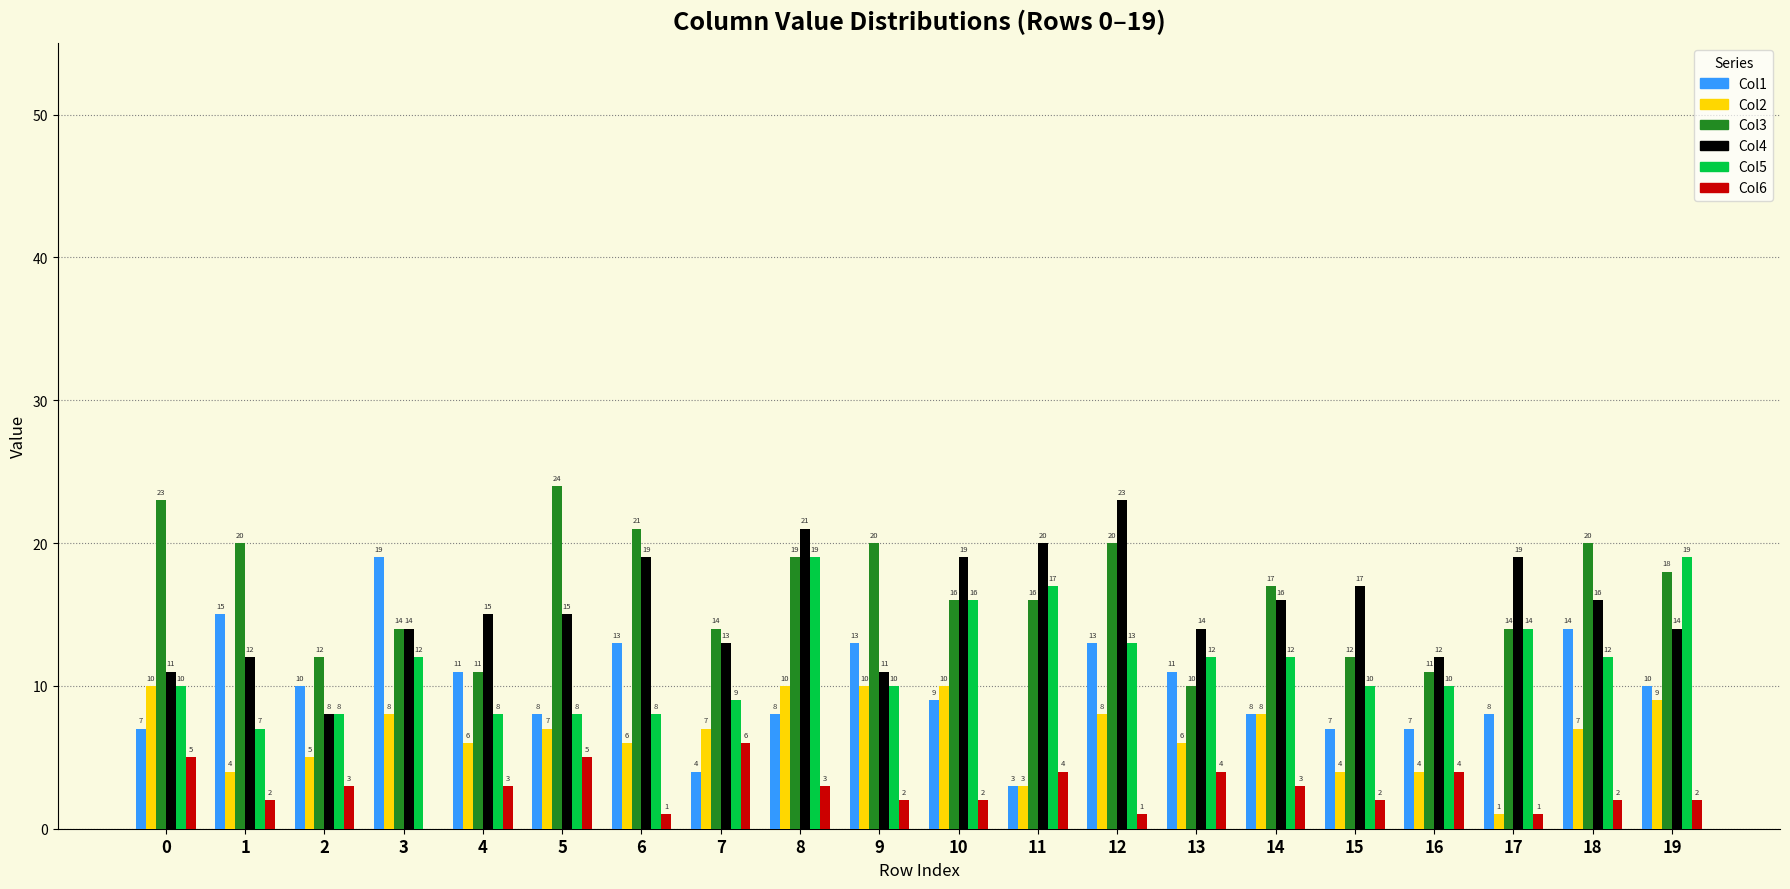

Reading left to right, extract all data points from this chart.

Col1: 7	15	10	19	11	8	13	4	8	13	9	3	13	11	8	7	7	8	14	10
Col2: 10	4	5	8	6	7	6	7	10	10	10	3	8	6	8	4	4	1	7	9
Col3: 23	20	12	14	11	24	21	14	19	20	16	16	20	10	17	12	11	14	20	18
Col4: 11	12	8	14	15	15	19	13	21	11	19	20	23	14	16	17	12	19	16	14
Col5: 10	7	8	12	8	8	8	9	19	10	16	17	13	12	12	10	10	14	12	19
Col6: 5	2	3	0	3	5	1	6	3	2	2	4	1	4	3	2	4	1	2	2